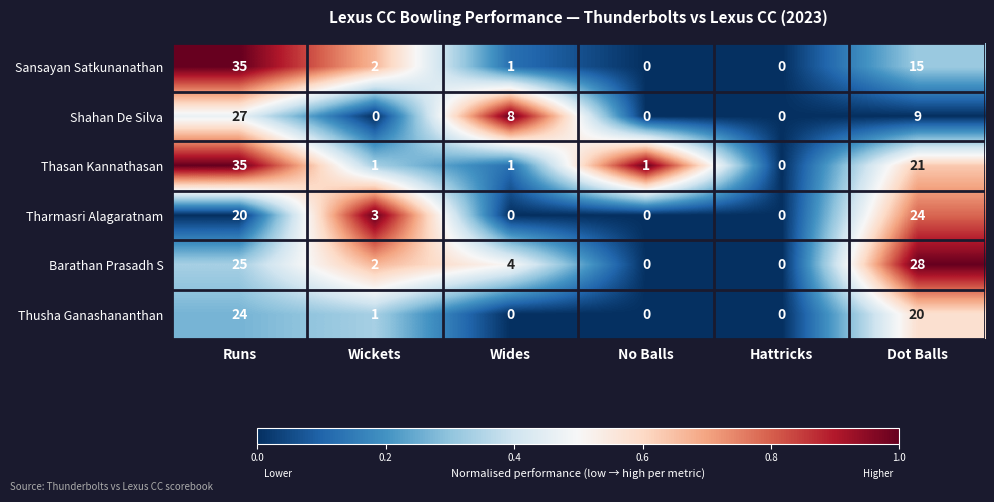

At which label does Barathan Prasadh S first exceed 4?

Runs